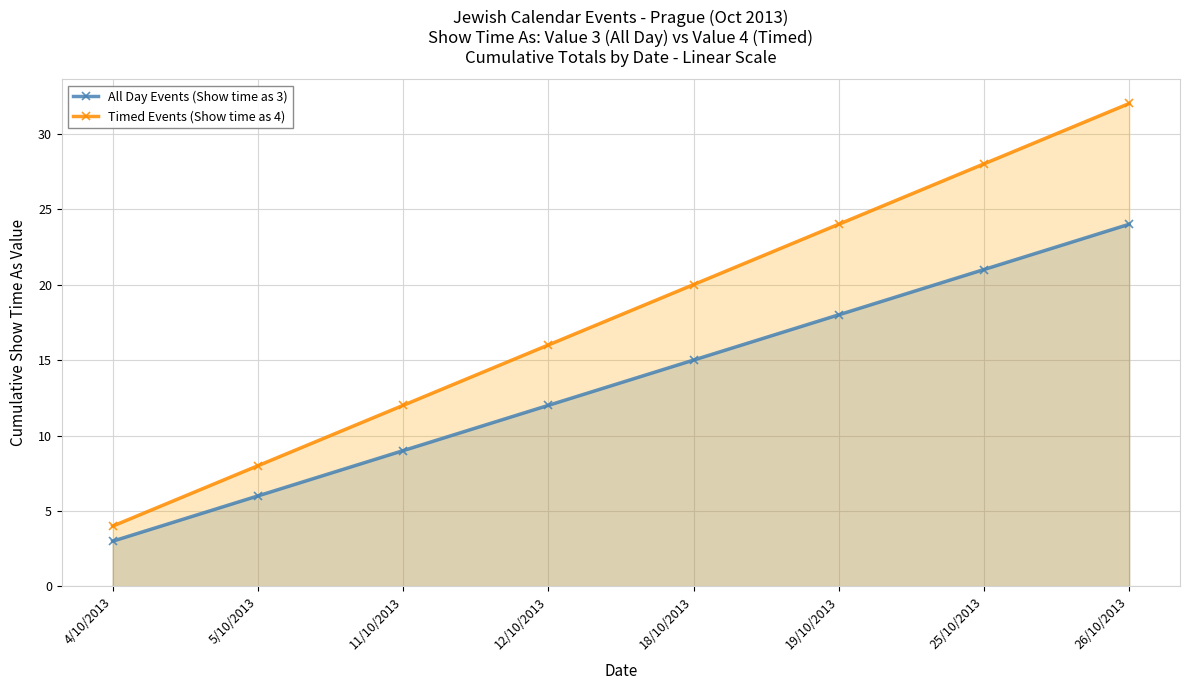

The Timed Events (Show time as 4) series shows 8 at 5/10/2013. True or false?

True